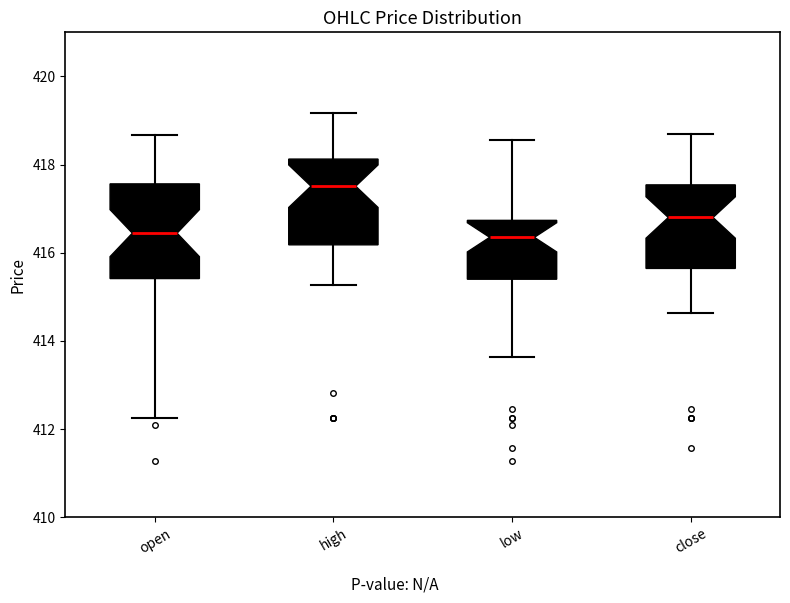

Where is the lower edge of the box for low on the y-axis? The values are not printed on the chart, so give them approximately, as read against the axis.

415.4